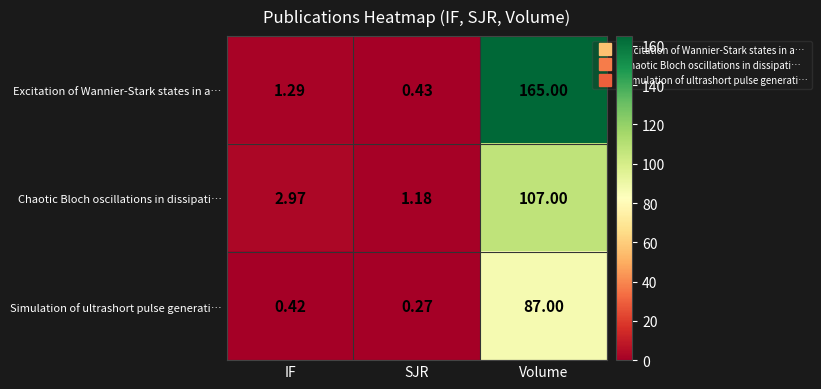

Which series has the largest range (max minus min)?

Excitation of Wannier-Stark states in a…